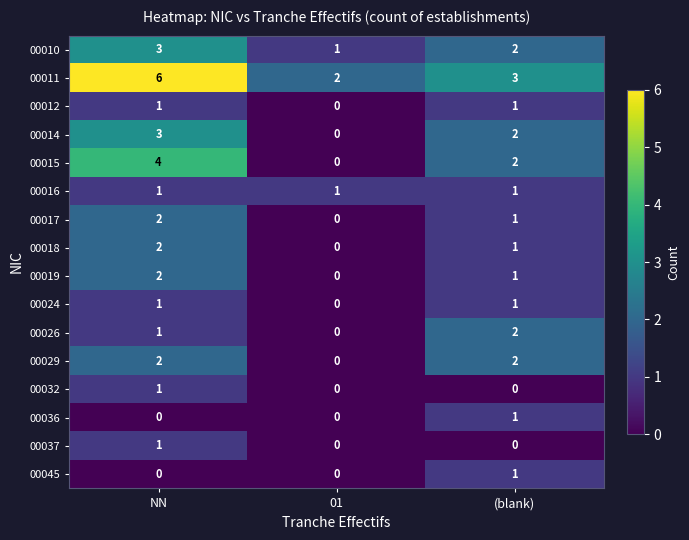

What is the difference between the highest and lowest values at (blank)?

3